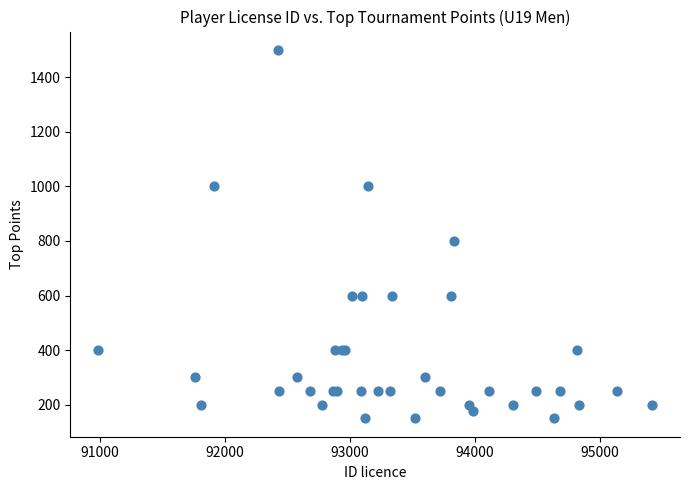

What Y value in the scatter plot is closest to 825?

800